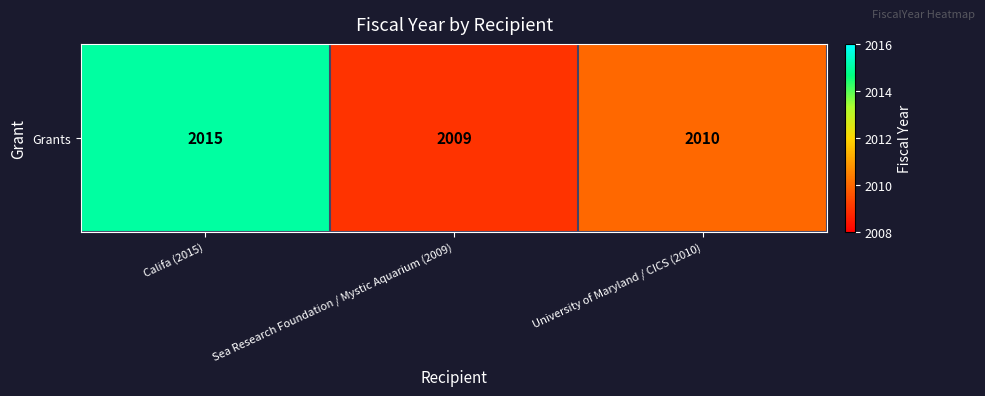

What is the change in value from Califa (2015) to University of Maryland / CICS (2010)?

-5